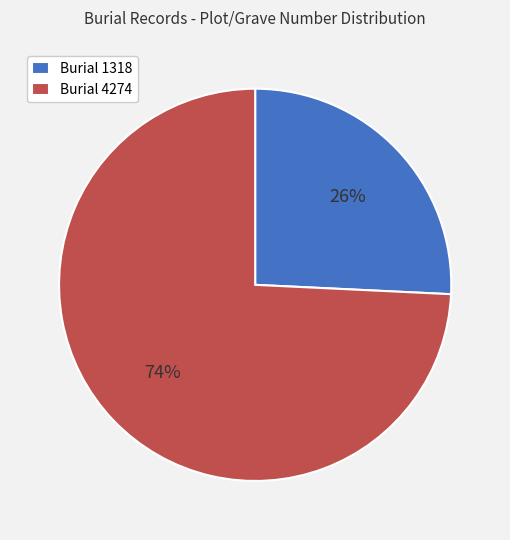

To the nearest percent, what is the difference between the largest and smallest slice percentages?

48%